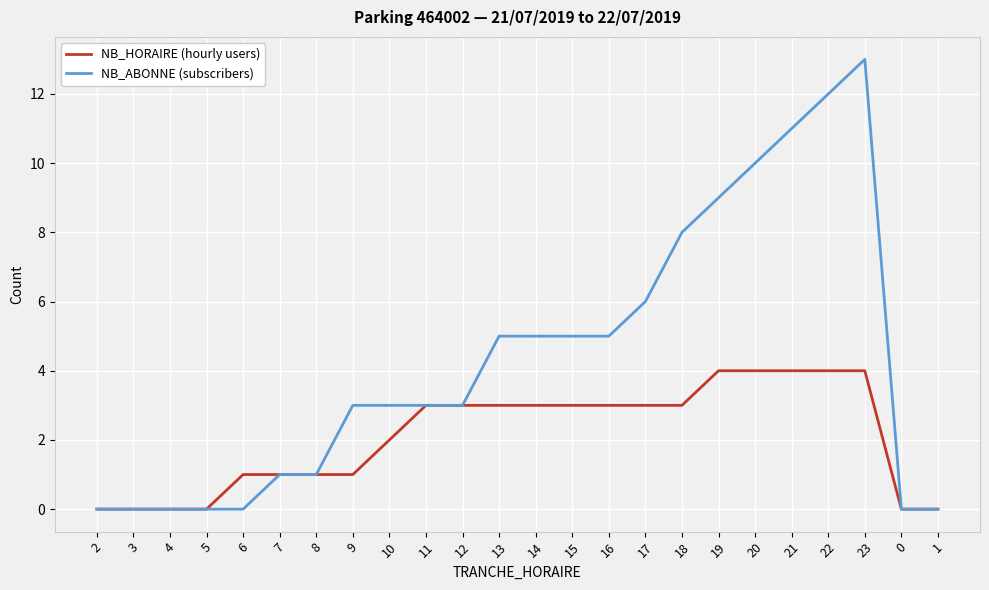

What is the total value across all series at 16?

8